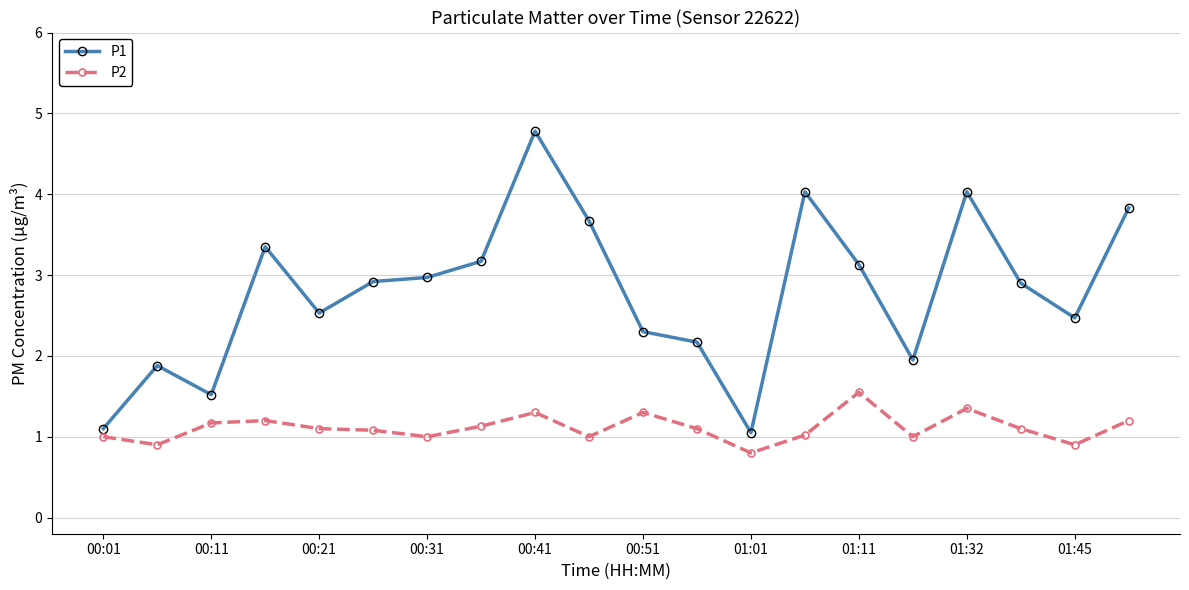

True or false: P1 and P2 intersect in this chart.

False